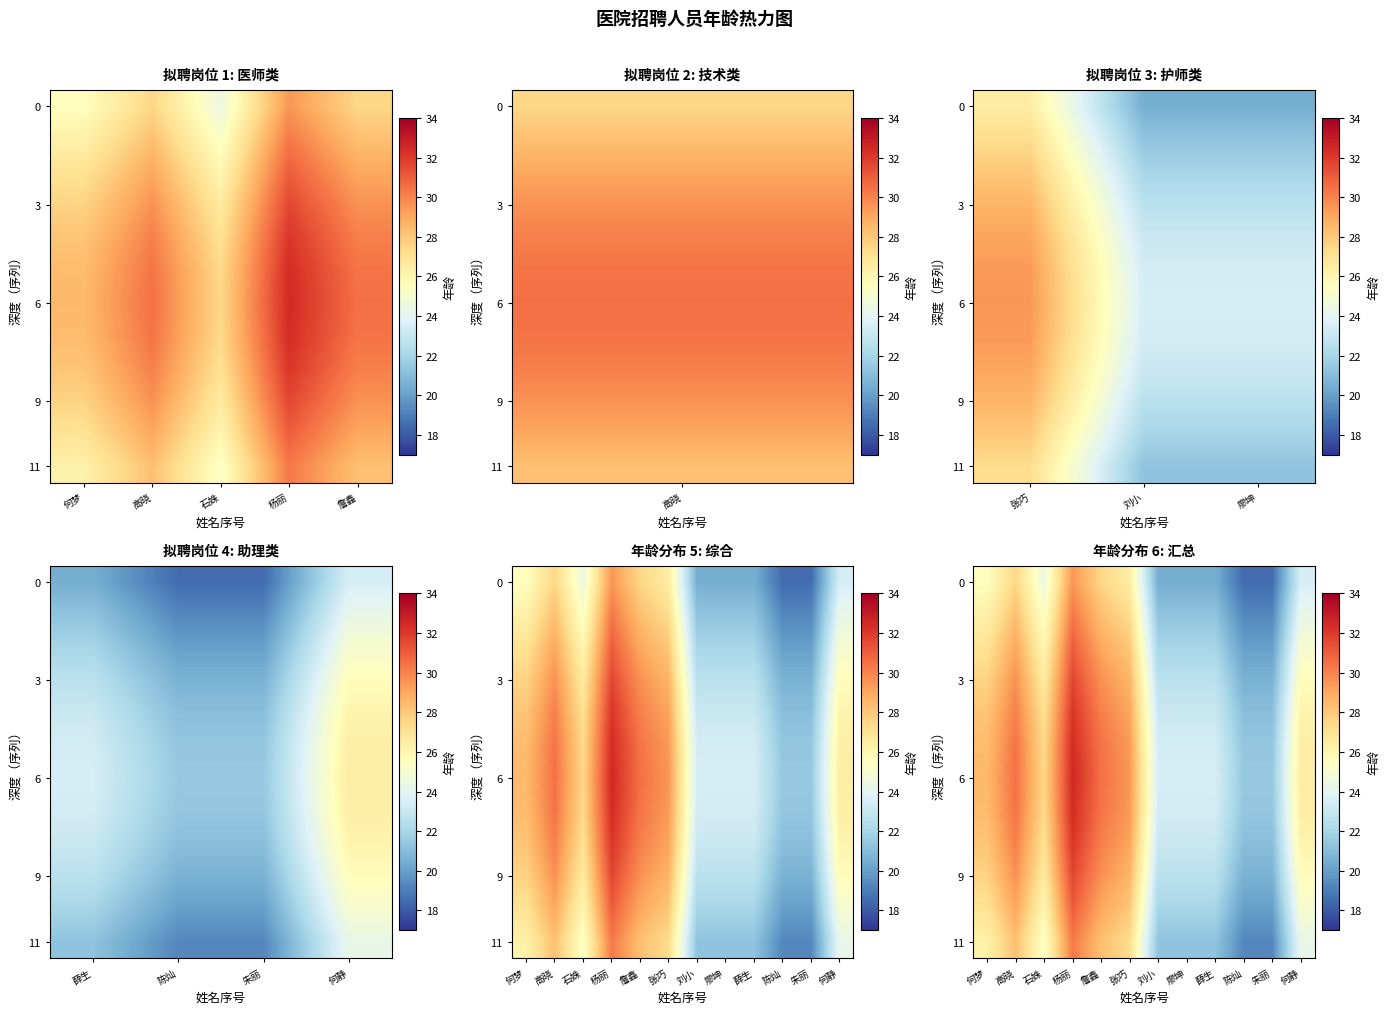

What is the sum of all 9 values?

308.5